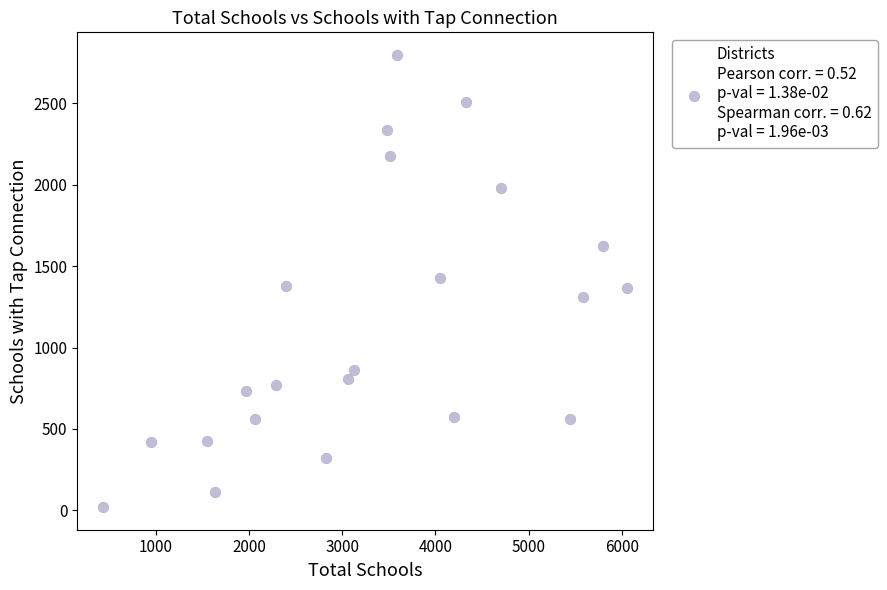

What is the range of X values (max minus min)?

5613